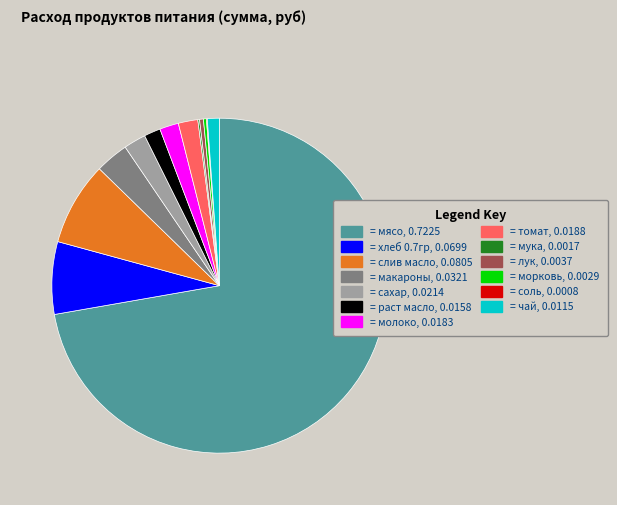

Which category has the biggest portion of the pie?

= мясо, 0.7225